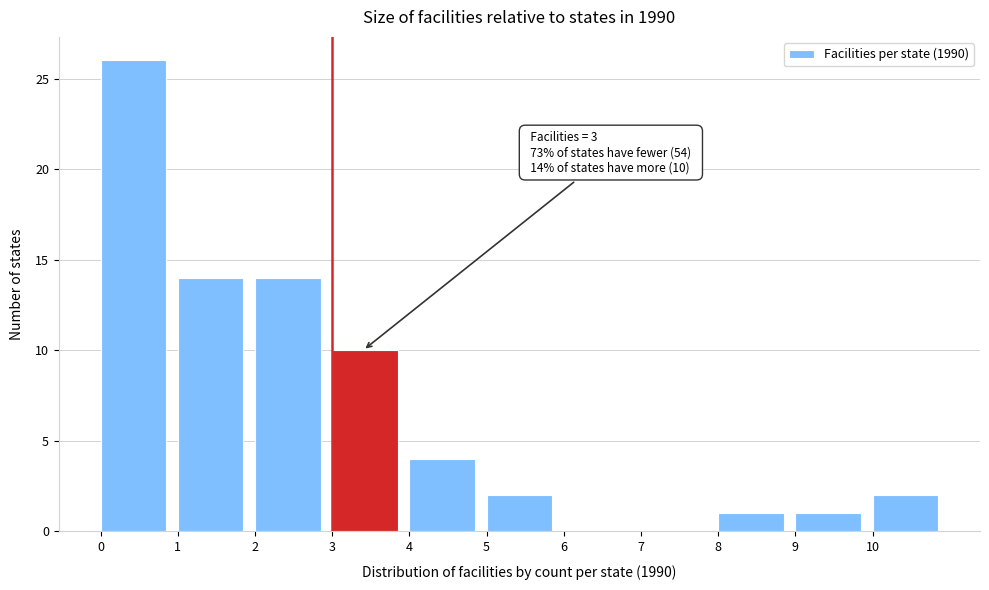

Which range on the x-axis has the tallest bar?

0 to 1